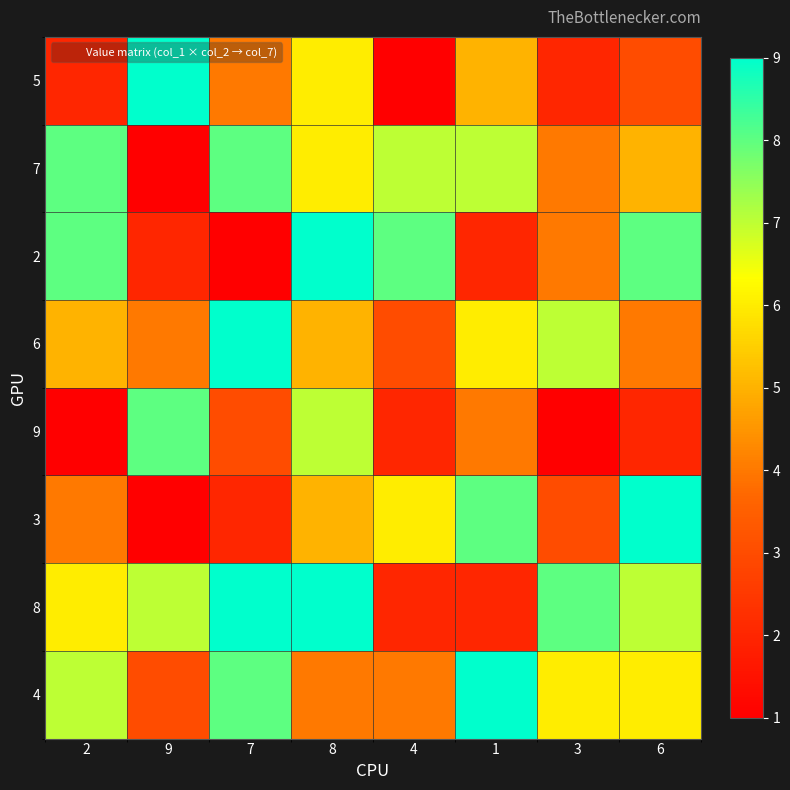

Reading right to left, what are all the values shown in this chart?

5: 6=3	3=2	1=5	4=1	8=6	7=4	9=9	2=2
7: 6=5	3=4	1=7	4=7	8=6	7=8	9=1	2=8
2: 6=8	3=4	1=2	4=8	8=9	7=1	9=2	2=8
6: 6=4	3=7	1=6	4=3	8=5	7=9	9=4	2=5
9: 6=2	3=1	1=4	4=2	8=7	7=3	9=8	2=1
3: 6=9	3=3	1=8	4=6	8=5	7=2	9=1	2=4
8: 6=7	3=8	1=2	4=2	8=9	7=9	9=7	2=6
4: 6=6	3=6	1=9	4=4	8=4	7=8	9=3	2=7